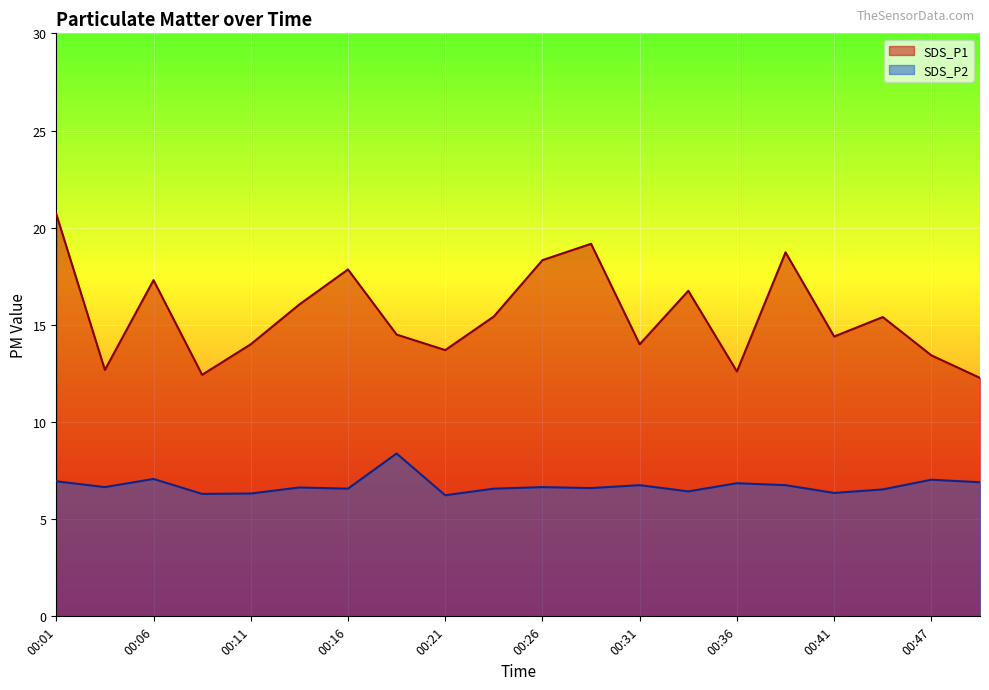

What is the minimum value for SDS_P1?

12.3